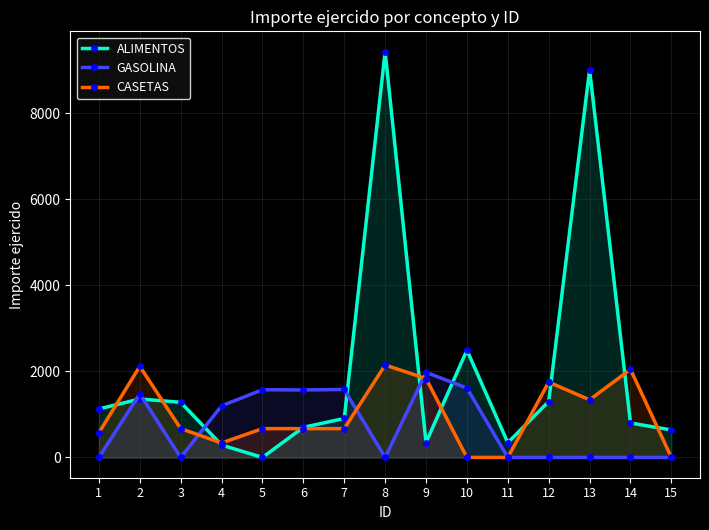

Reading right to left, list all the values displayed in this chart.

ALIMENTOS: 15=640.0	14=800.0	13=9015.0	12=1299.0	11=343.0	10=2494.5	9=346.0	8=9436.0	7=906.4	6=700.0	5=0.0	4=288.0	3=1282.0	2=1359.0	1=1127.6
GASOLINA: 15=0.0	14=0.0	13=0.0	12=0.0	11=0.0	10=1614.0	9=1978.0	8=0.0	7=1580.1	6=1568.8	5=1574.5	4=1200.0	3=0.0	2=1480.2	1=0.0
CASETAS: 15=0.0	14=2048.5	13=1340.0	12=1752.0	11=0.0	10=0.0	9=1834.0	8=2149.0	7=670.0	6=670.0	5=670.0	4=336.0	3=670.0	2=2118.0	1=575.0